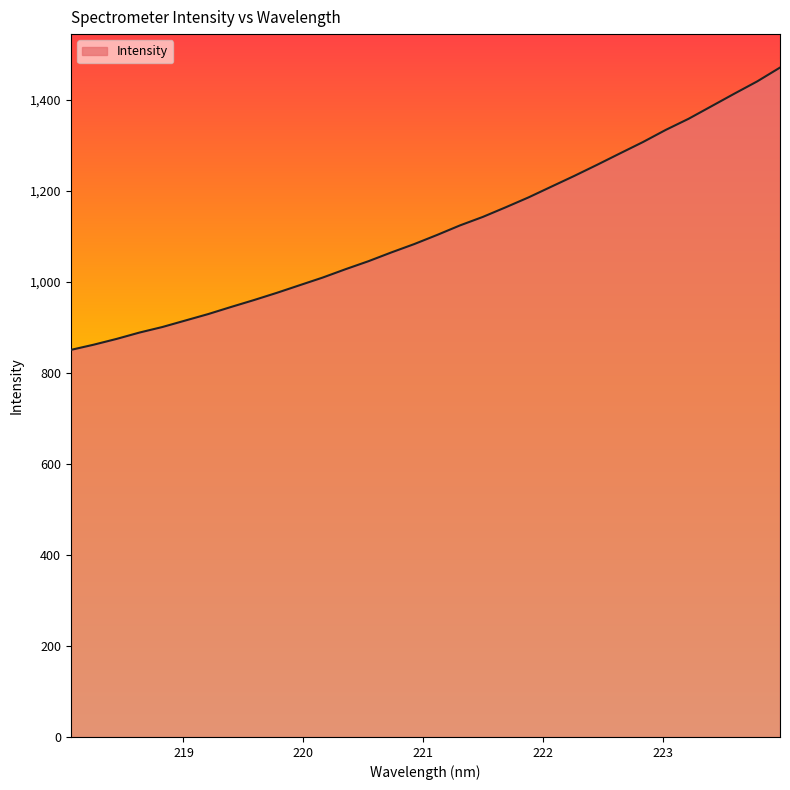

What is the difference between the maximum and minimum values?

620.3